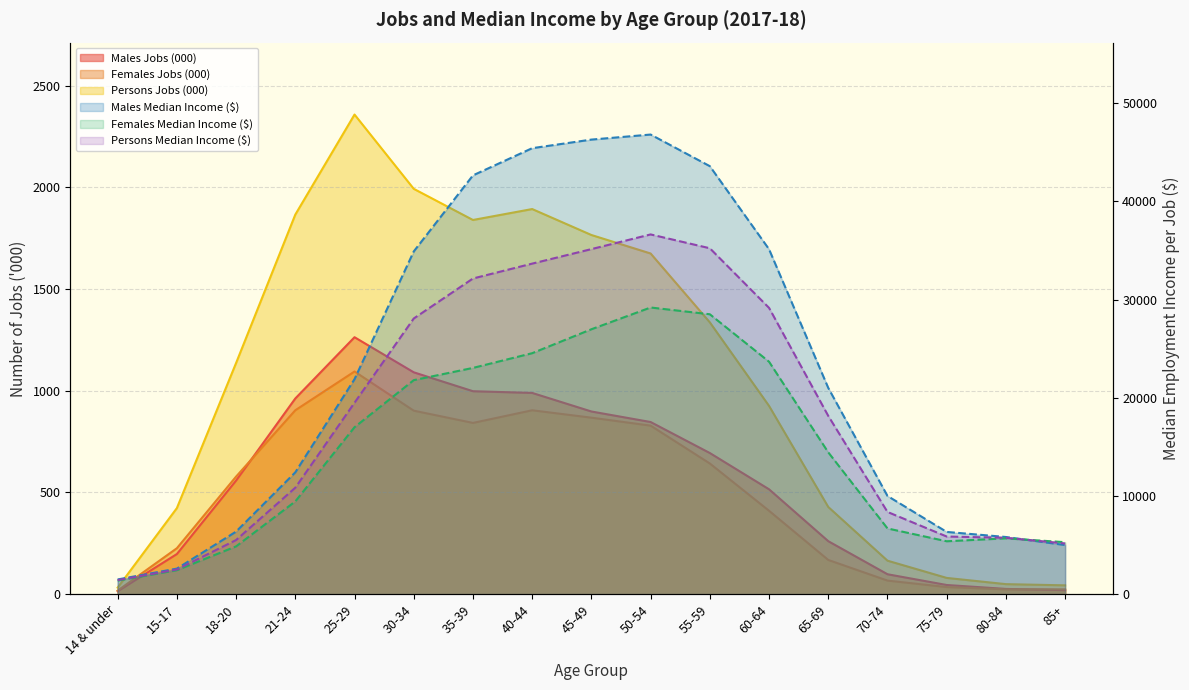

What is the minimum value shown in the chart?

14.6